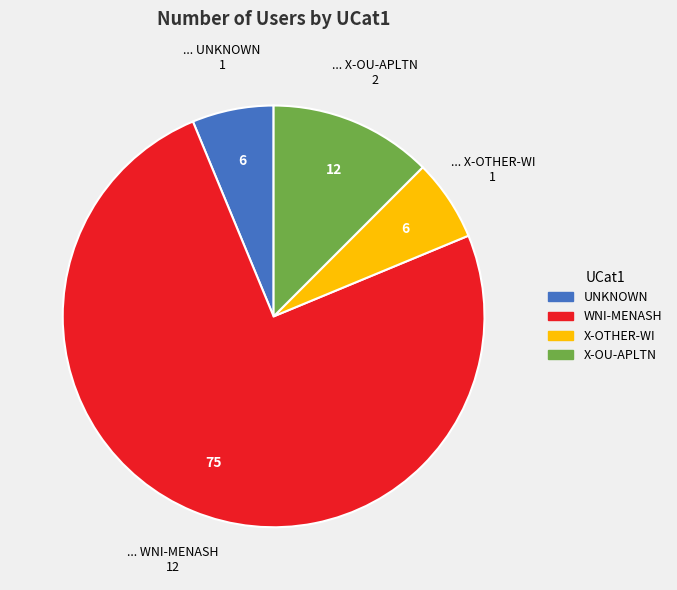

How many segments does this pie chart have?

4